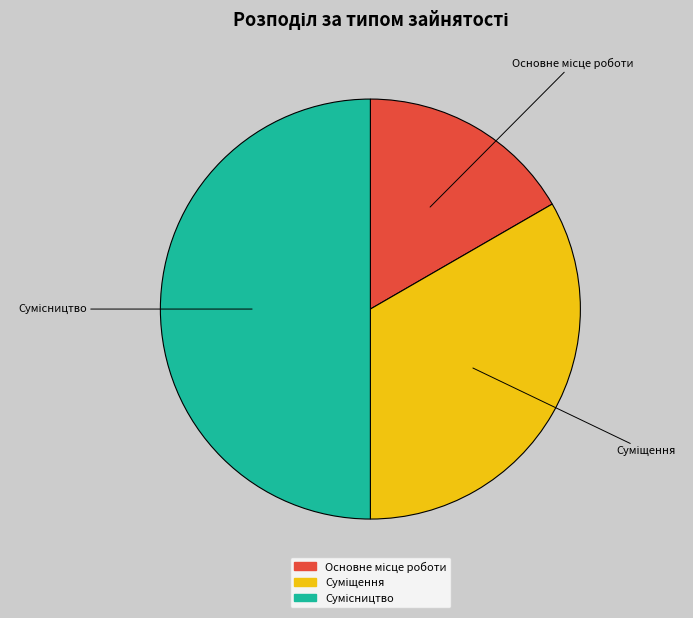

Rank the categories by value from lowest to highest.

Основне місце роботи, Суміщення, Сумісництво